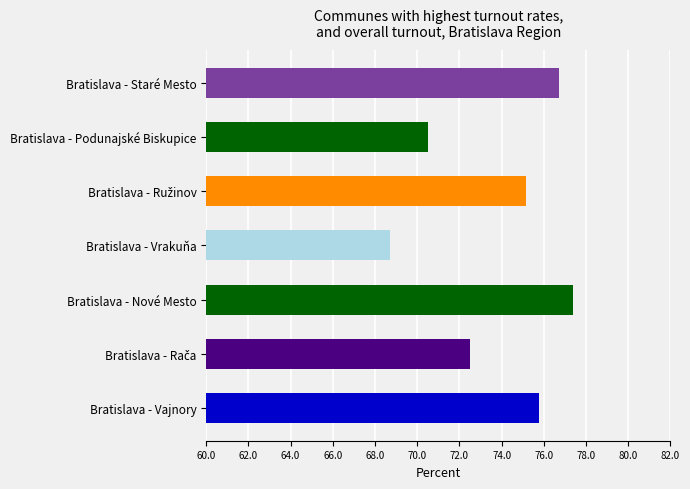

The value at Bratislava - Nové Mesto is 77.4. True or false?

True